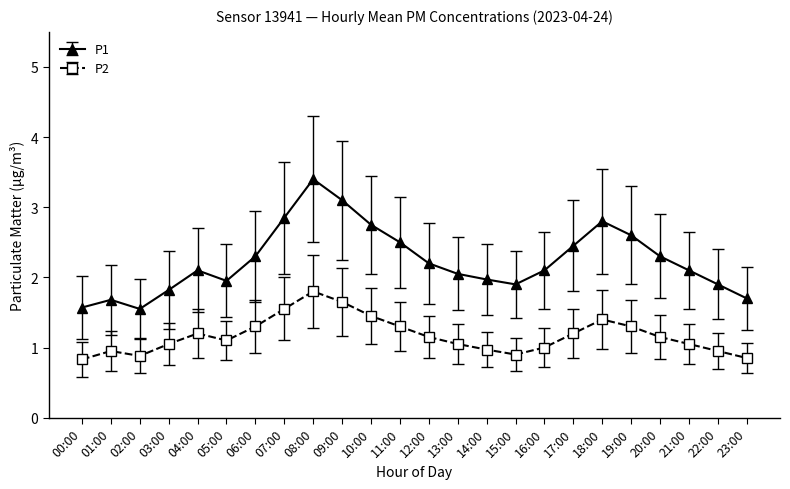

The P2 series shows 1.1 at 12:00. True or false?

True